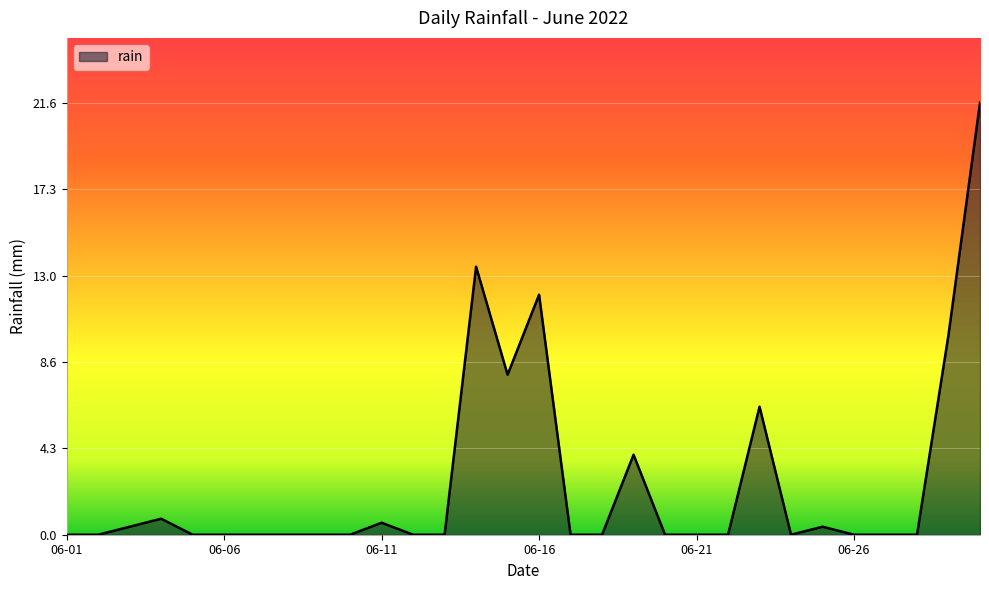

How many series are shown in this chart?

1